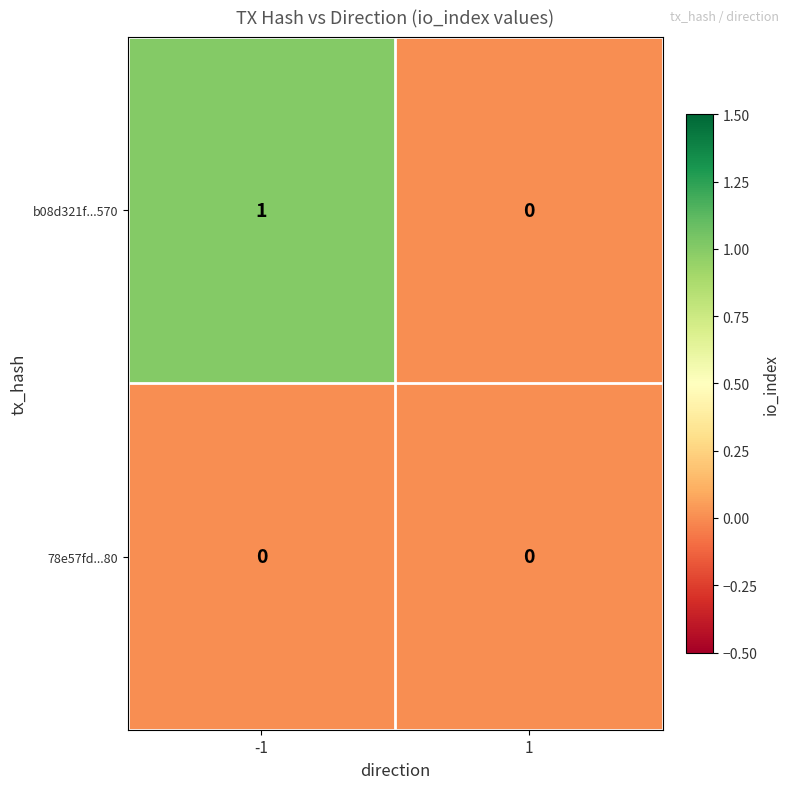

List the series in order of their peak value, lowest first.

78e57fd...80, b08d321f...570